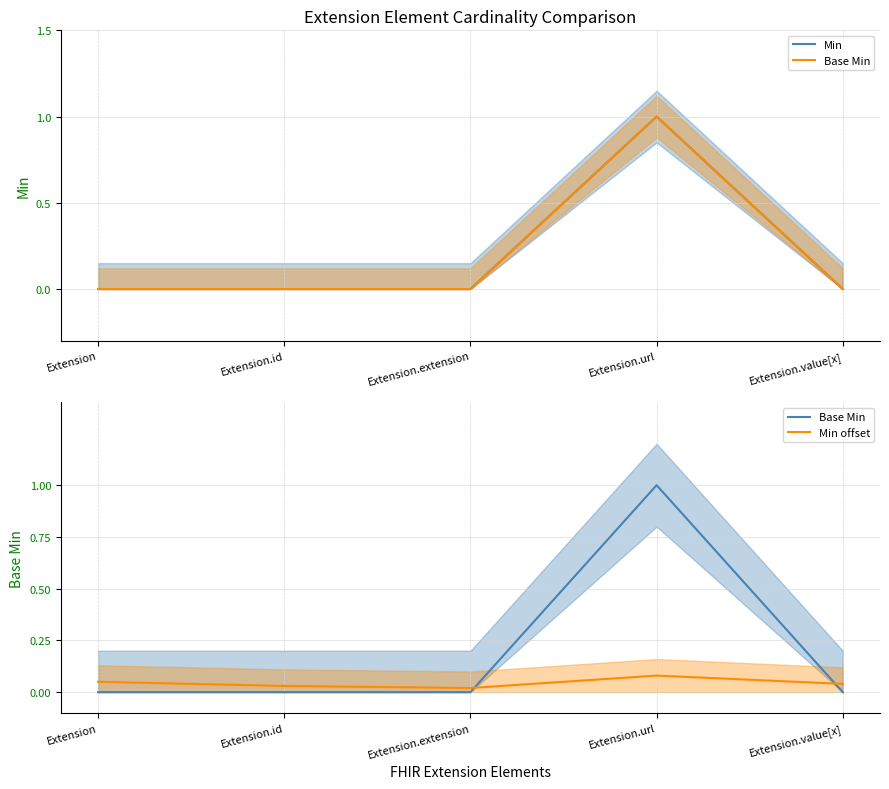

What is the label of the 4th point from the left?

Extension.url